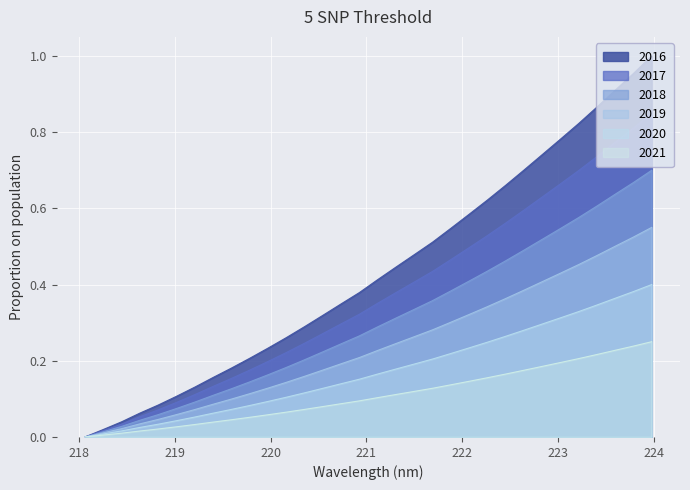

How many values are above zero?

31